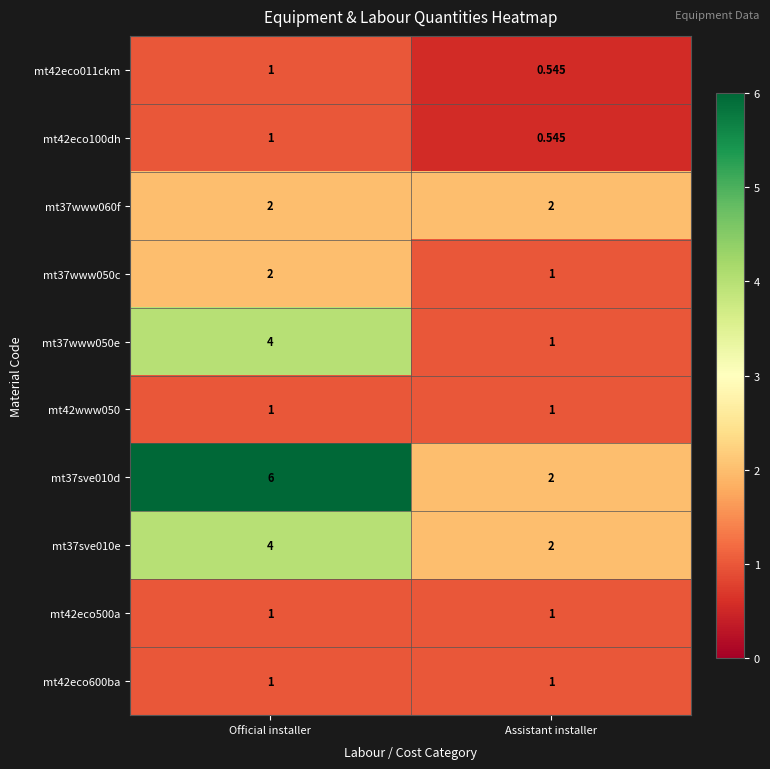

What is the spread (max minus min) of values at Assistant installer?

1.5